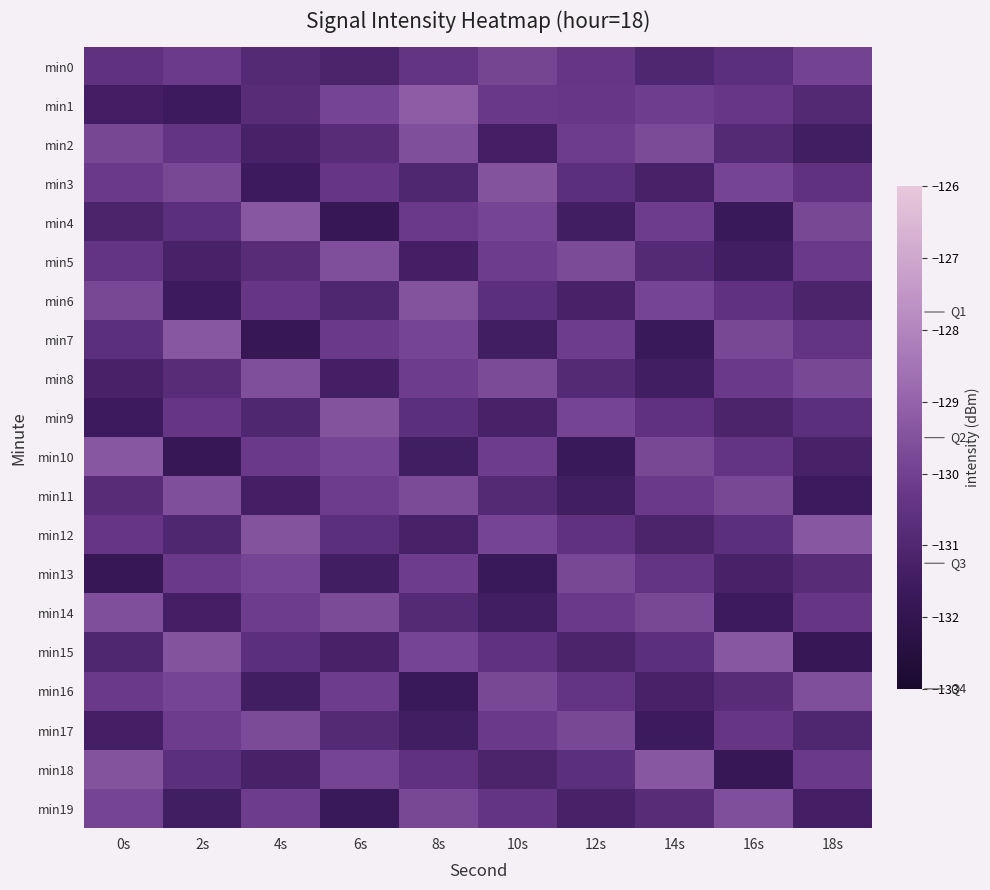

Which series has the largest range (max minus min)?

min4